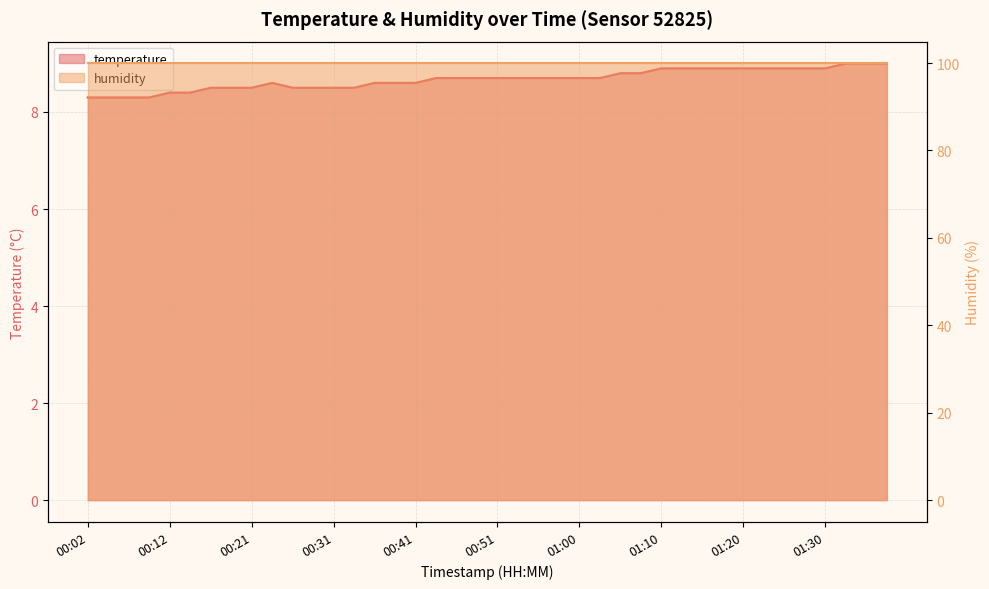

What is the label of the 36th point from the left?

01:27